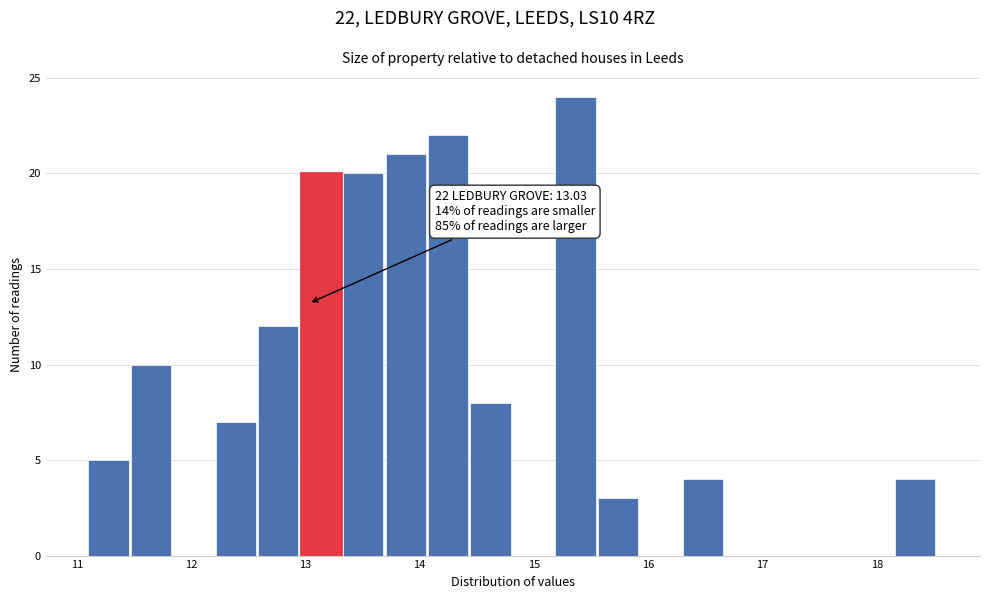

Around what value on the x-axis is the tallest bar? Give the approximate position of its centre, as read against the axis.

15.4